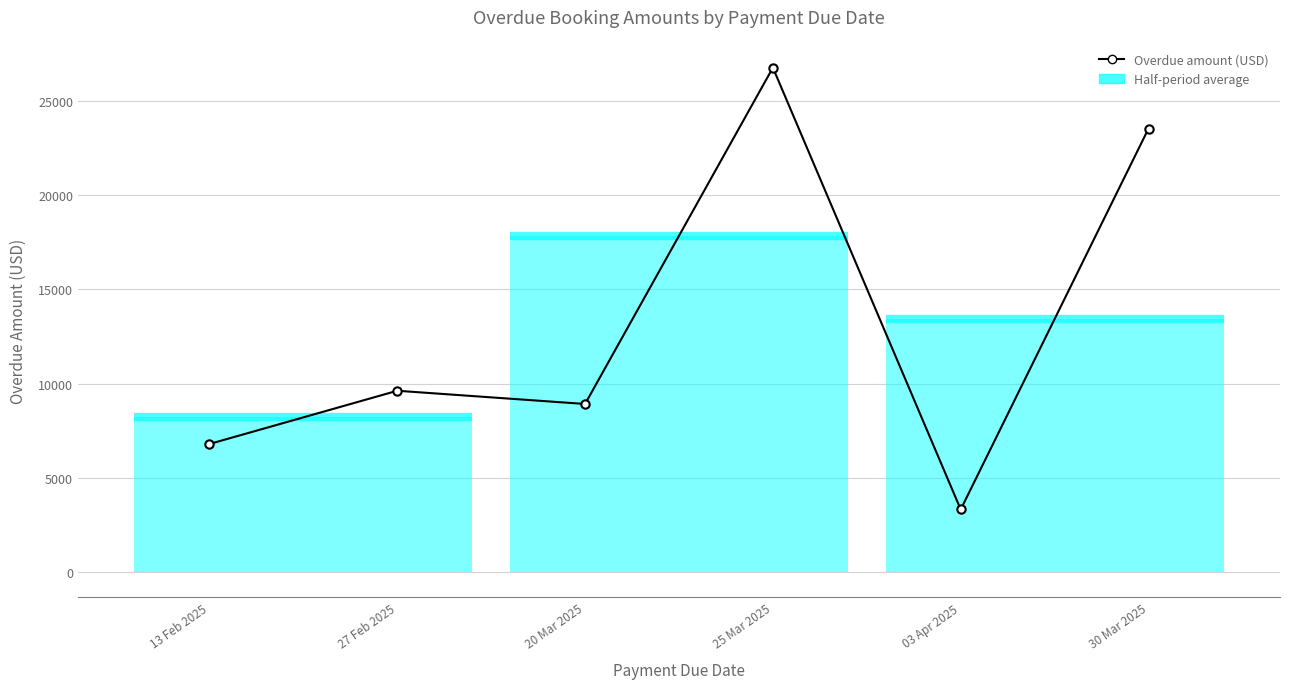

Approximately how many times larger is the value at 20 Mar 2025 compared to 27 Feb 2025?

0.9